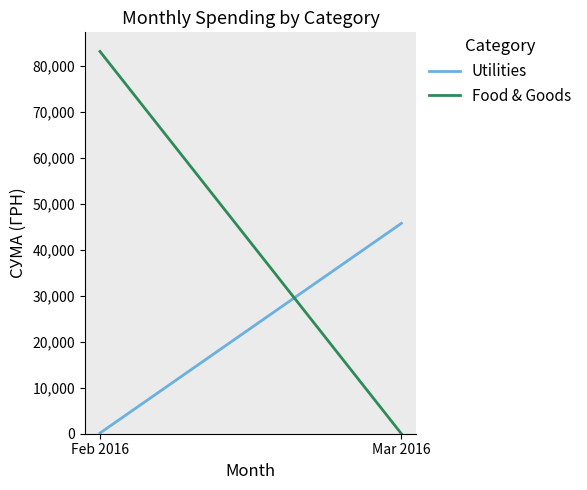

What is the label of the 2nd point from the left?

Mar 2016